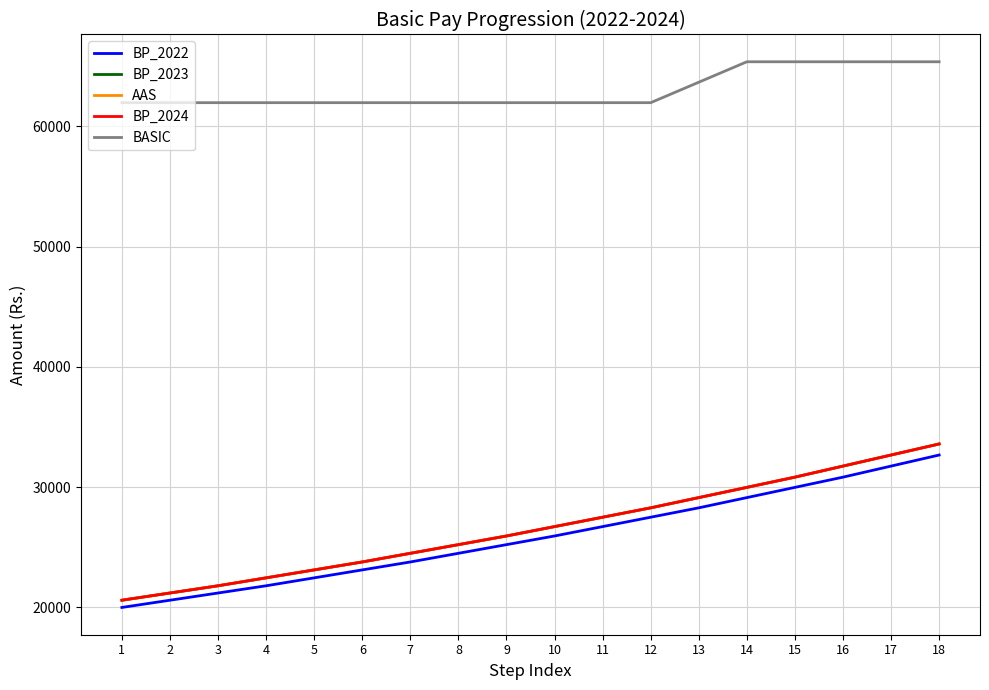

What is the difference between the maximum and minimum values in the AAS series?

12990